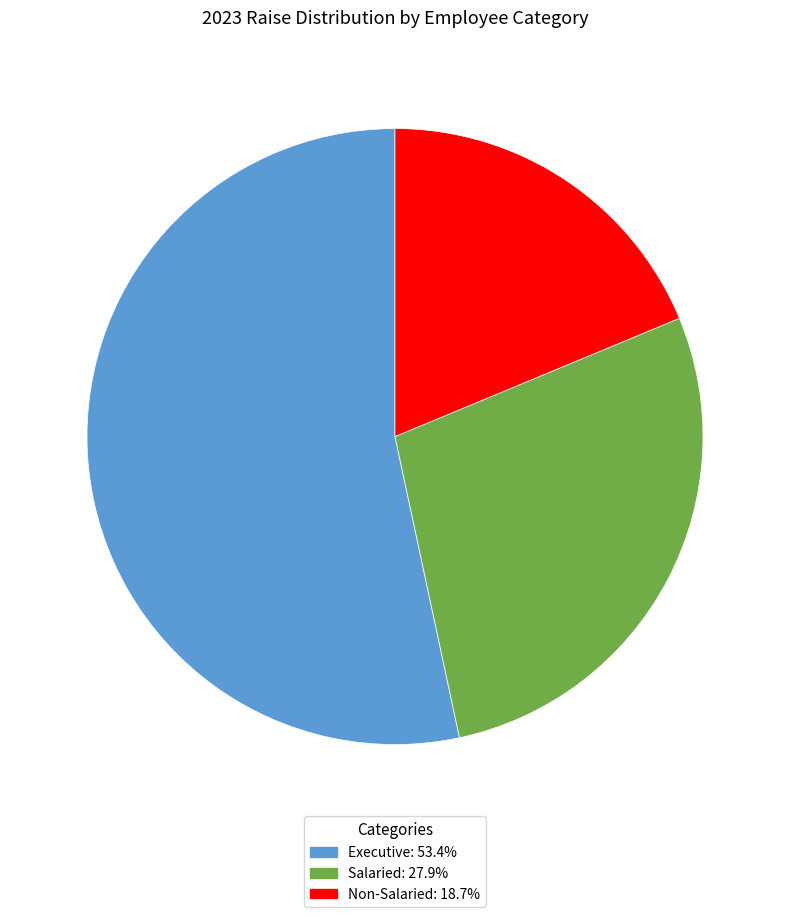

Is there a majority slice in this chart?

Yes